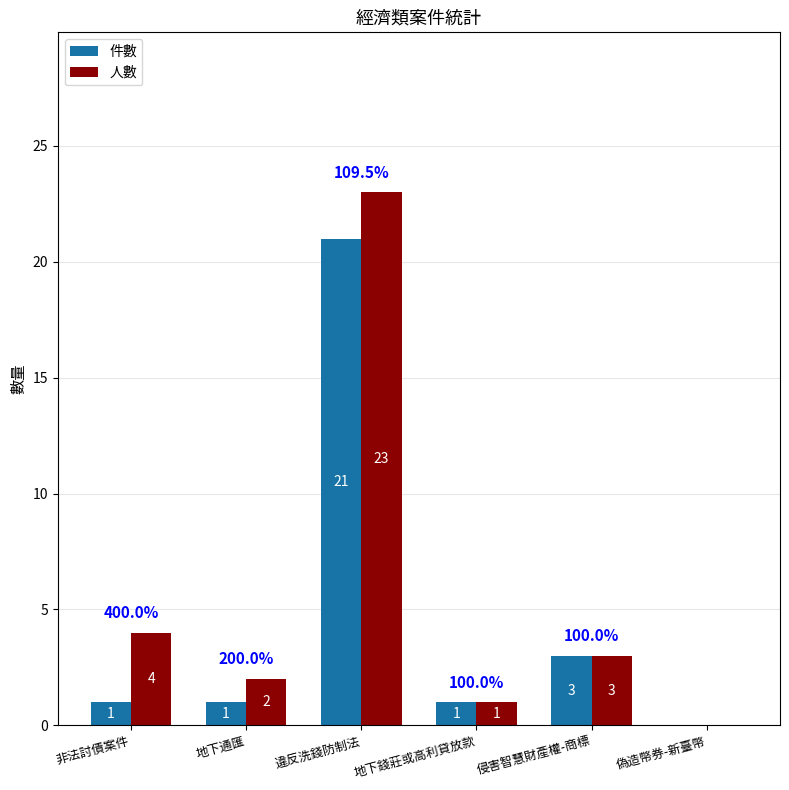

How many data points does each series have?

6